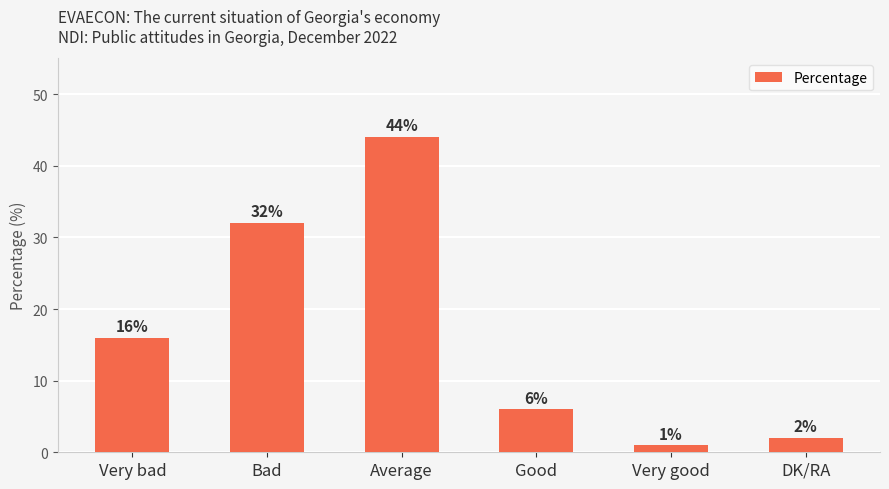

The chart shows a value of 16 at Bad. True or false?

False